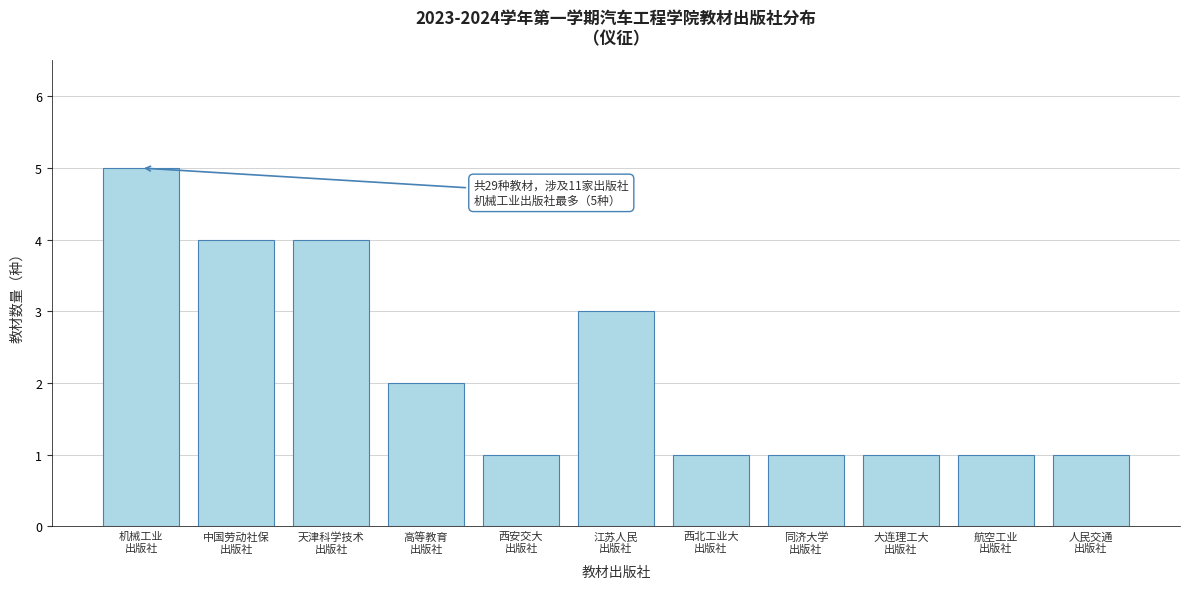

Reading left to right, what are all the values shown in this chart?

5	4	4	2	1	3	1	1	1	1	1